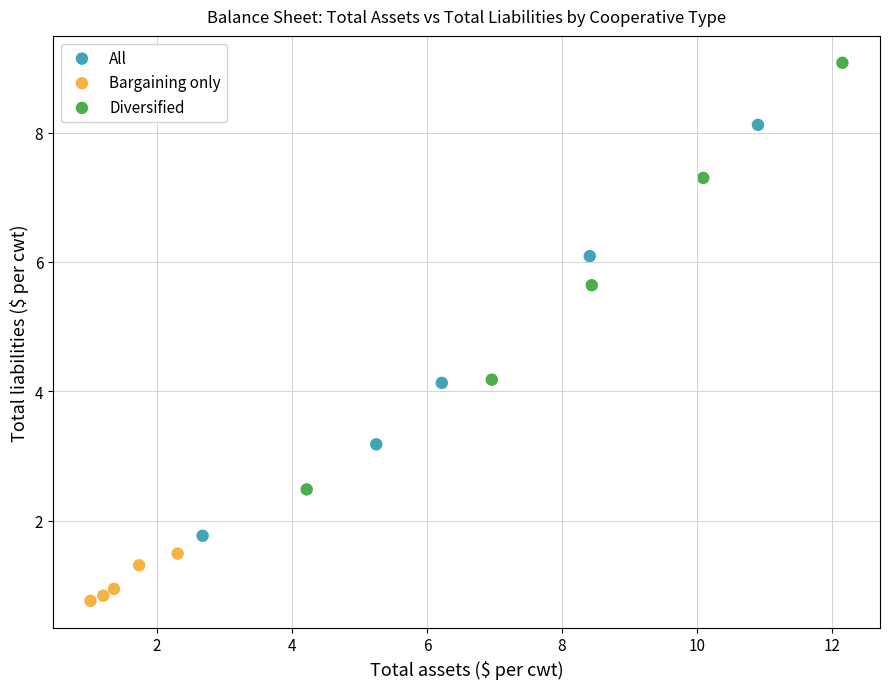

Which series has the largest Y range (max minus min)?

Diversified